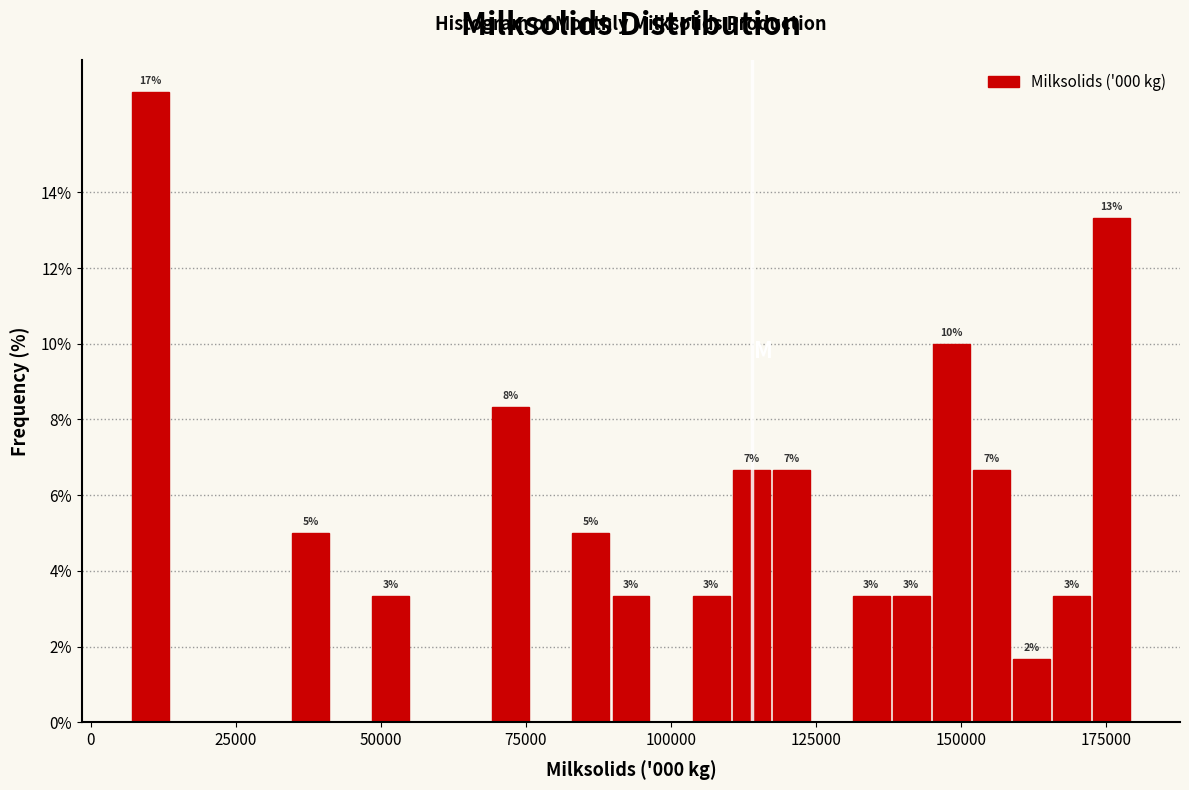

Around what value on the x-axis is the tallest bar? Give the approximate position of its centre, as read against the axis.

10000